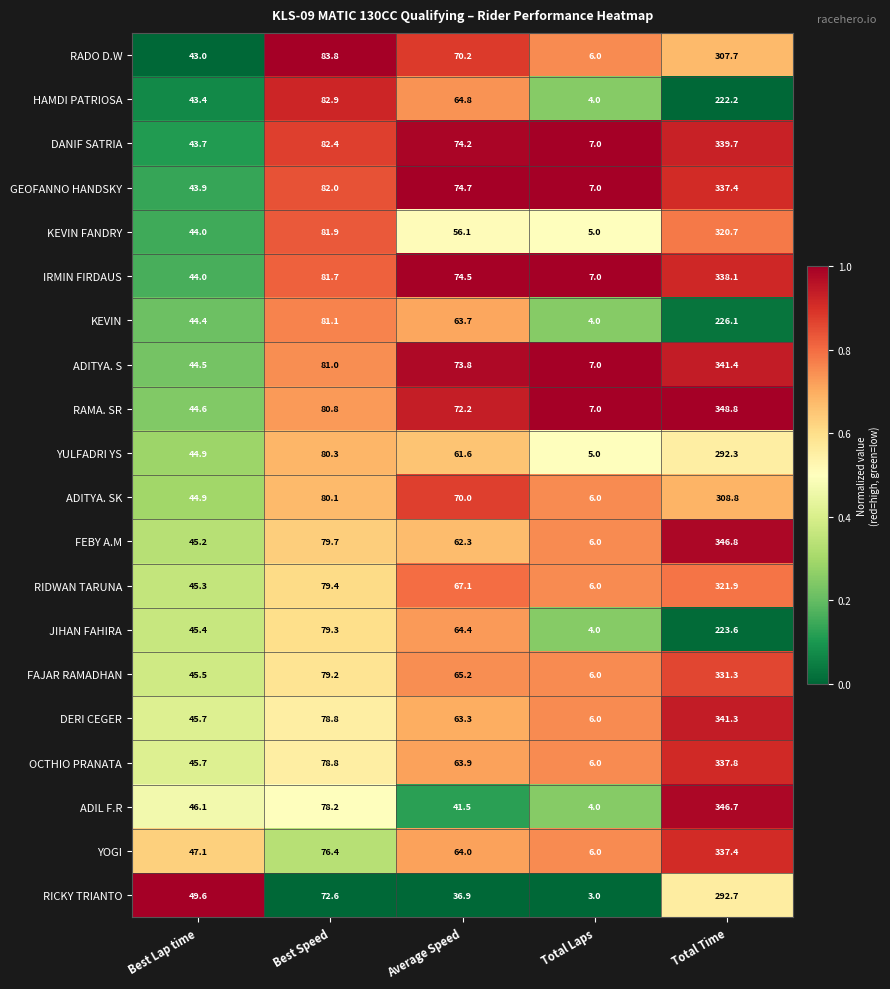

What is the total value across all series at Average Speed?

1284.4